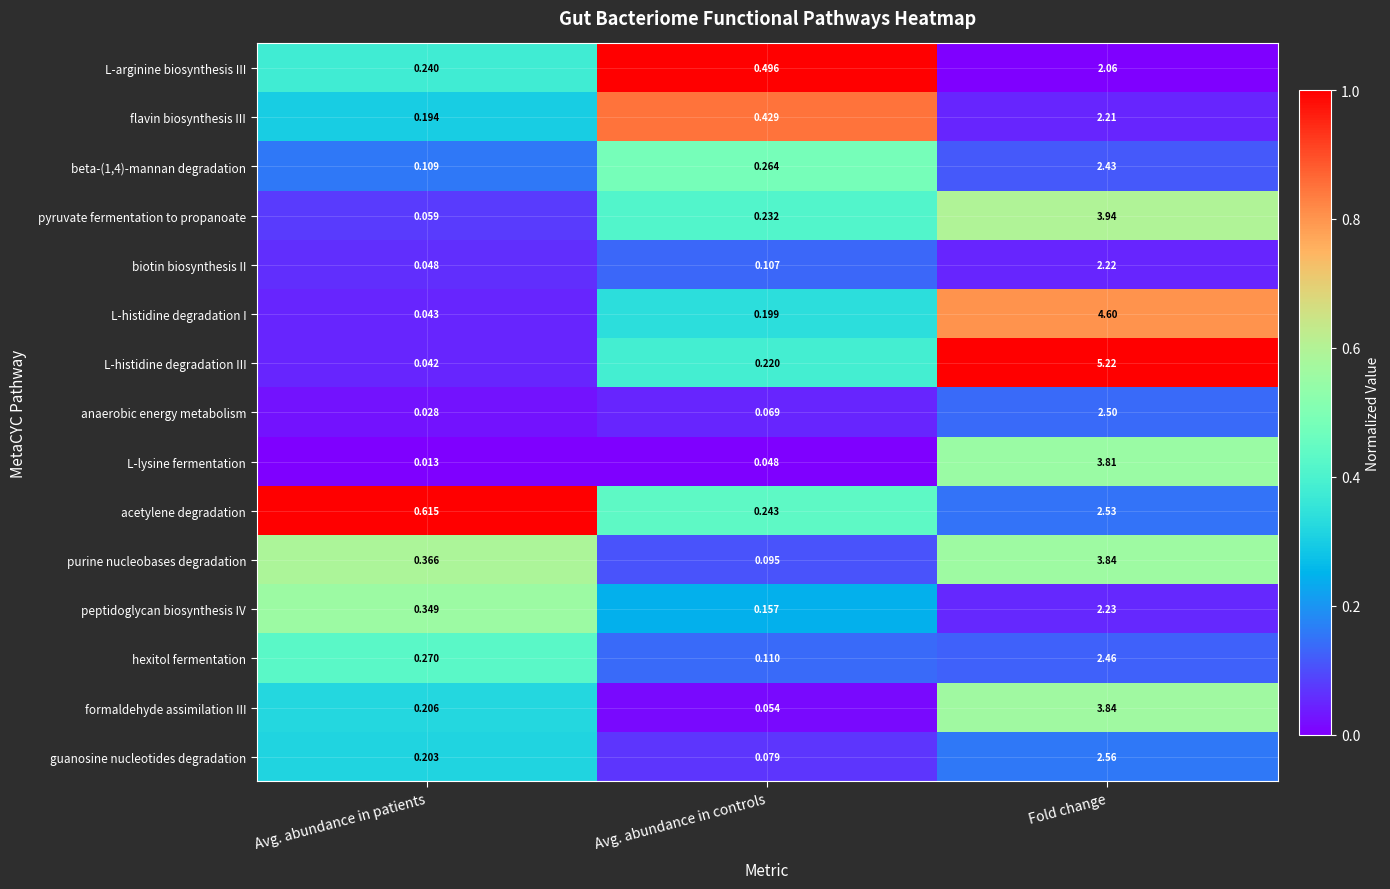

How many data points does each series have?

3